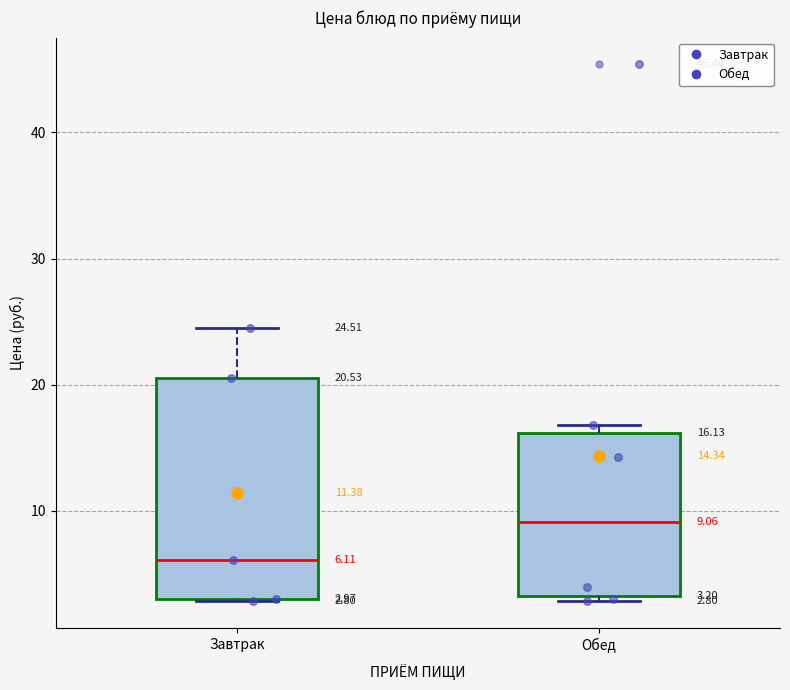

Comparing the boxes themselves (not the whiskers), which one is the tallest?

Завтрак